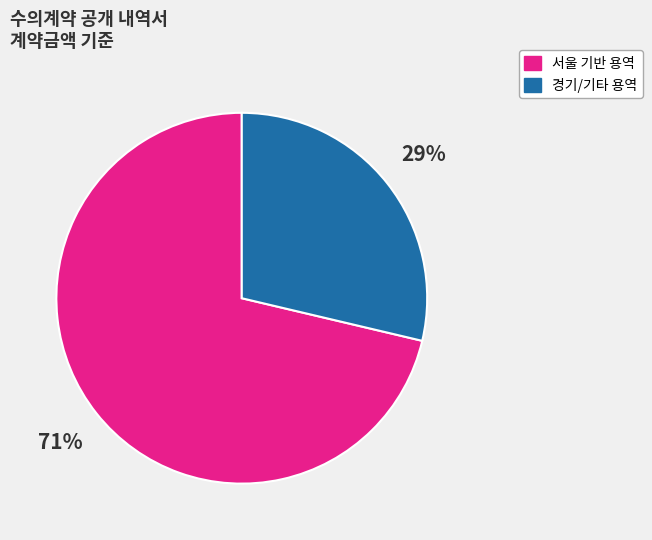

To the nearest percent, what is the average slice percentage?

50%